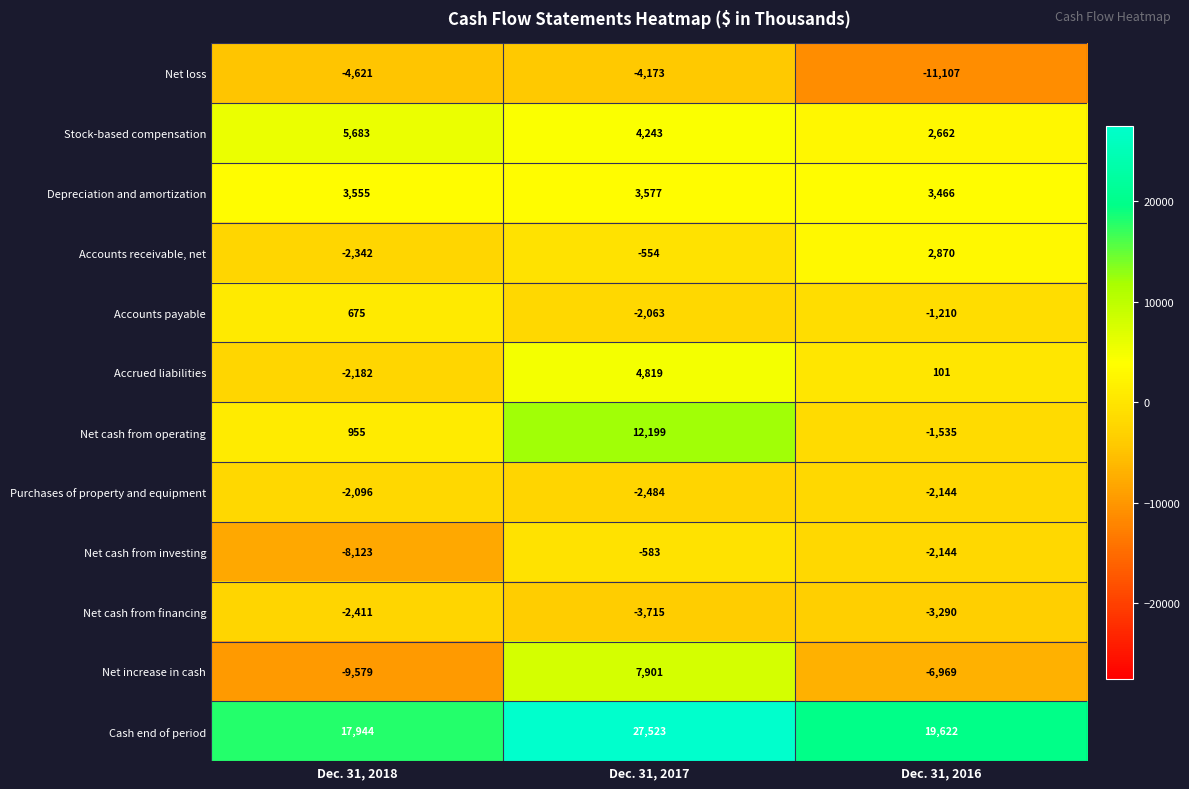

How many categories are shown in the chart?

3